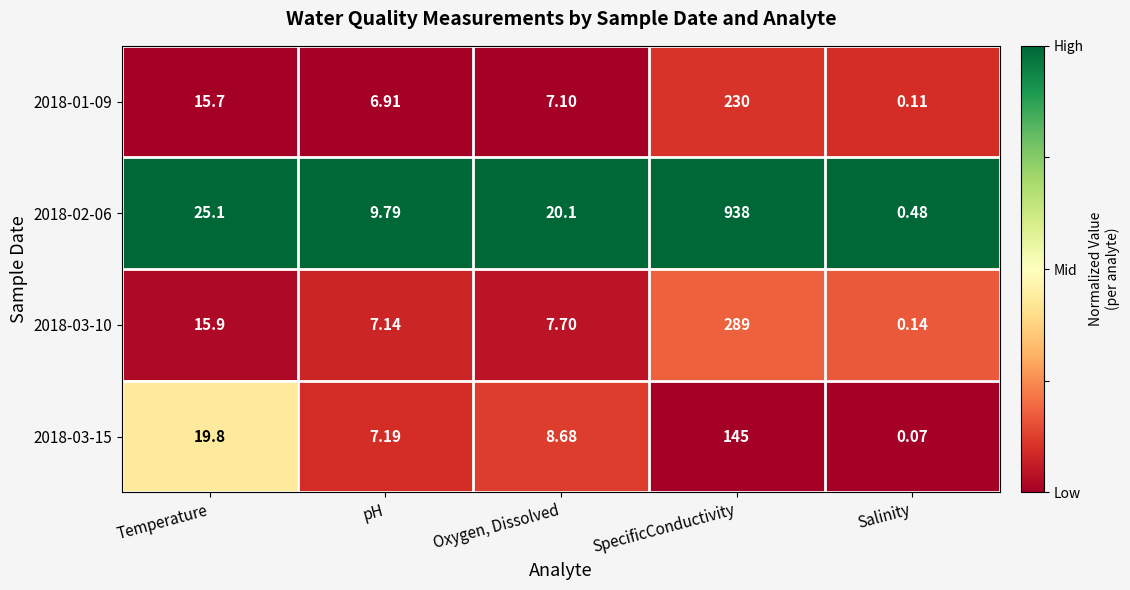

Which series has the widest spread of values?

2018-02-06